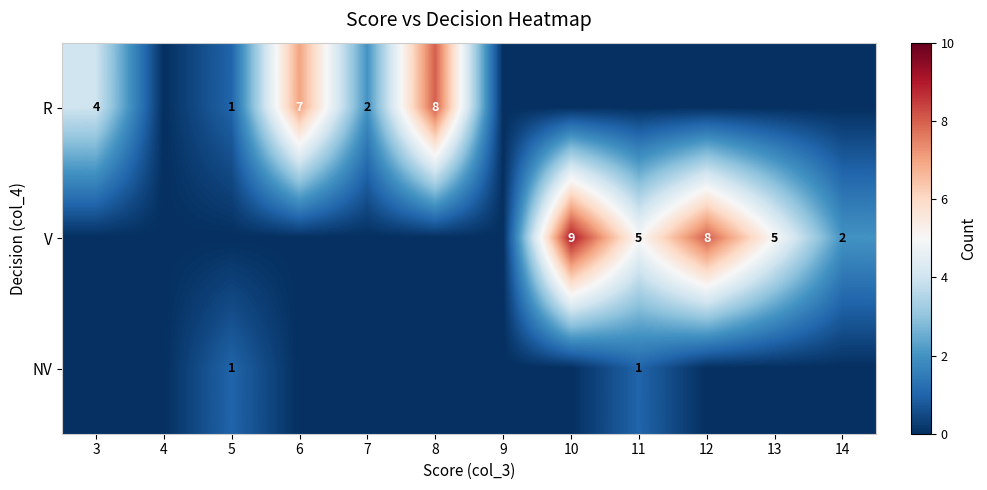

The V series shows 3 at 14. True or false?

False